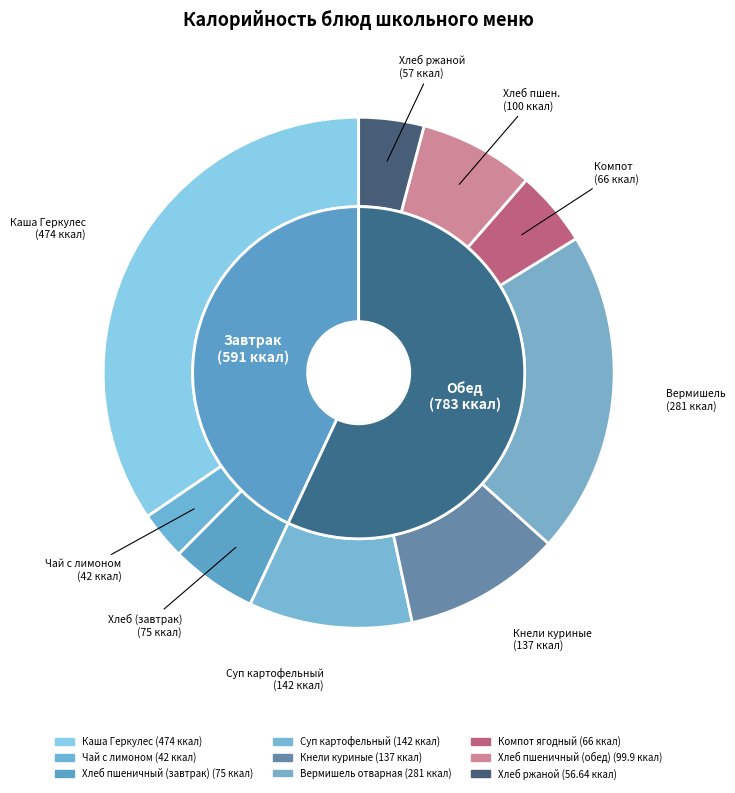

What is the change in value from Каша Геркулес to Кнели куриные?

-337.0